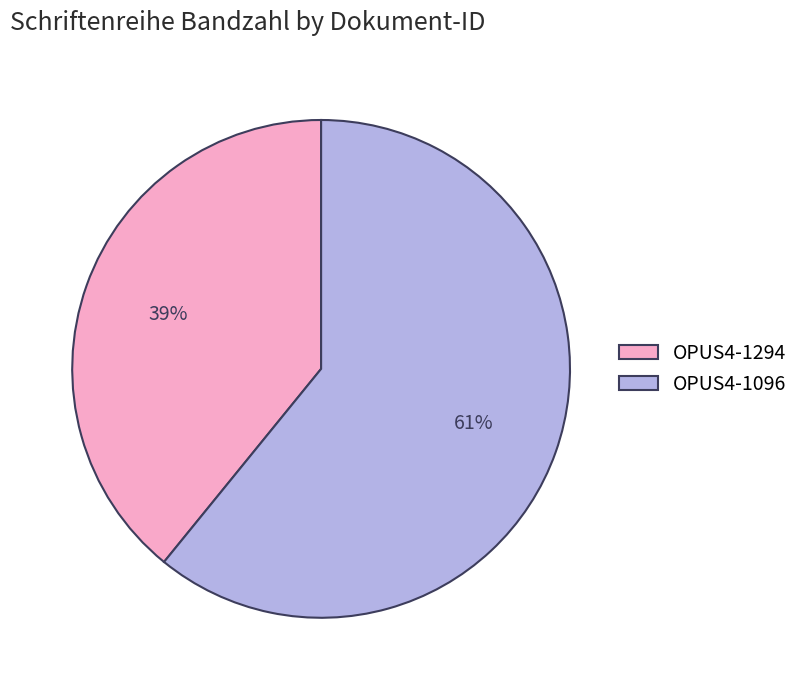

To the nearest percent, what is the average slice percentage?

50%